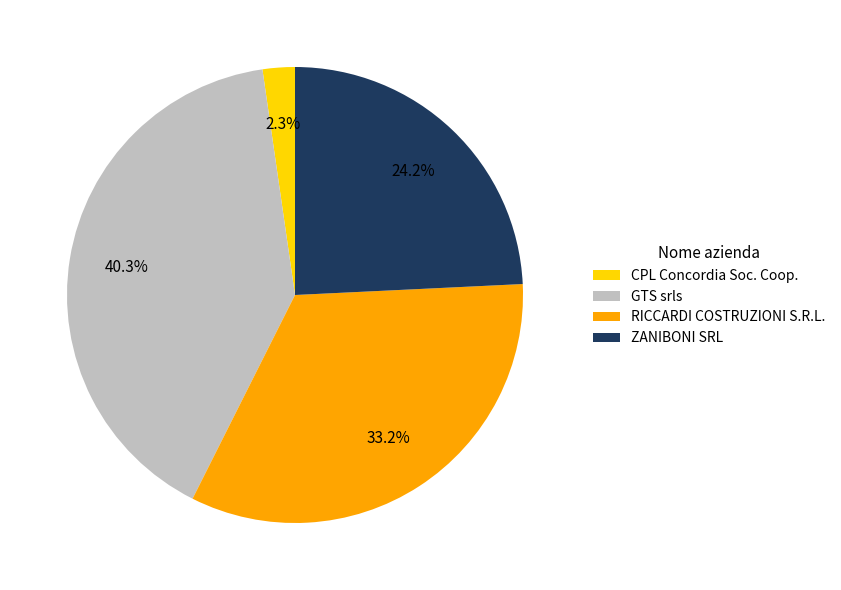

How many segments does this pie chart have?

4